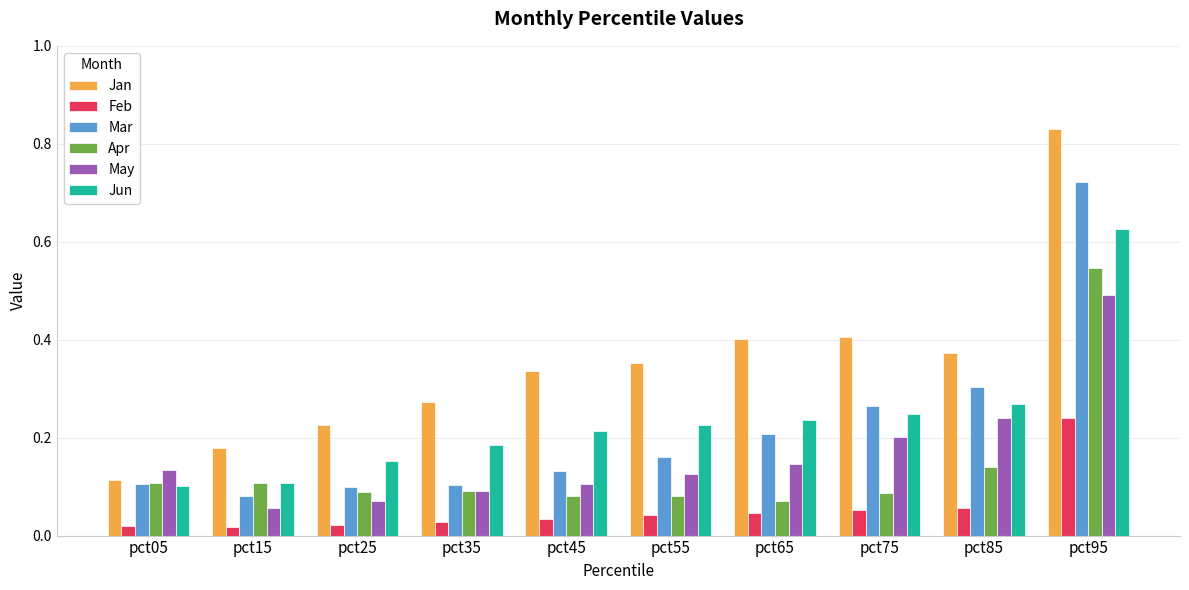

At which label does May reach its peak?

pct95